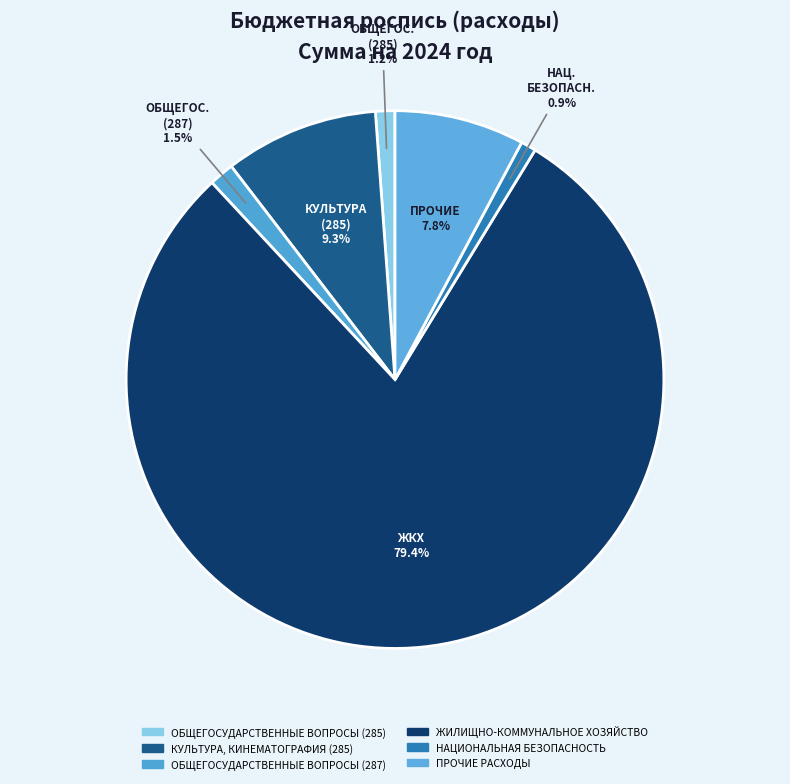

To the nearest percent, what percentage of the pie is КУЛЬТУРА, КИНЕМАТОГРАФИЯ (285)?

9%